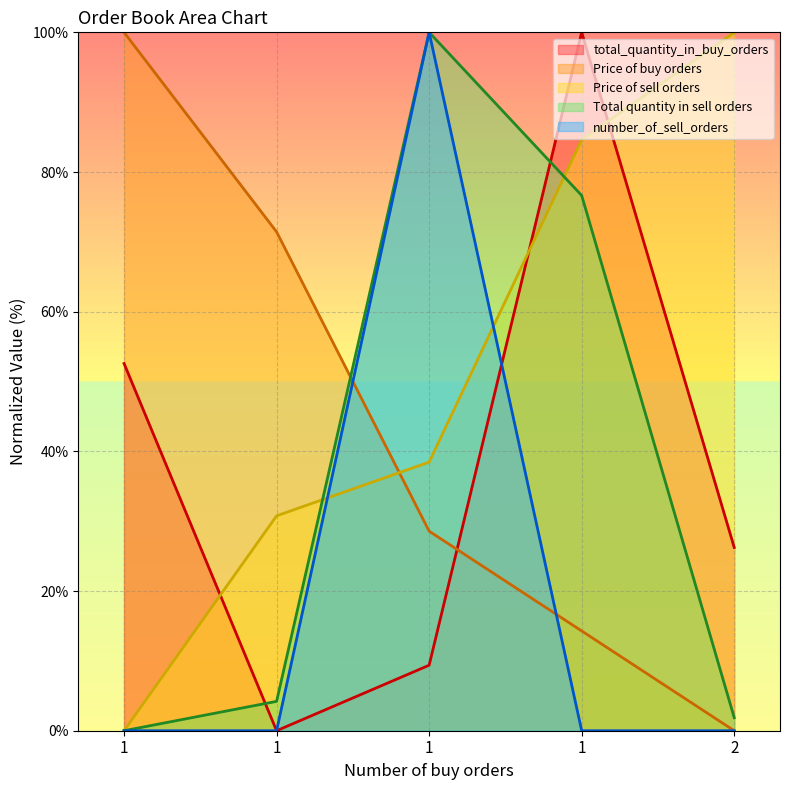

How many positive values does the total_quantity_in_buy_orders series have?

4